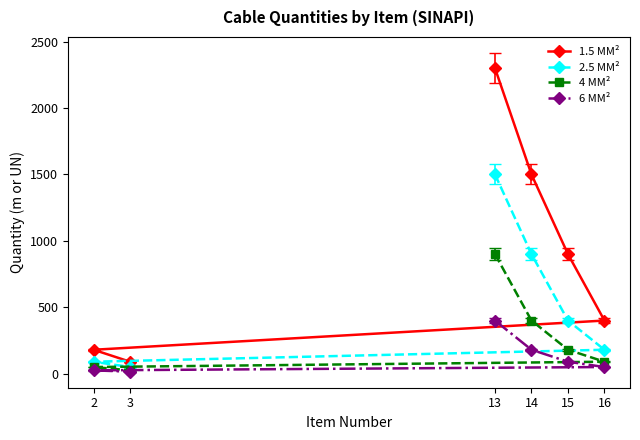

Which series has the largest total across all categories?

1.5 MM²